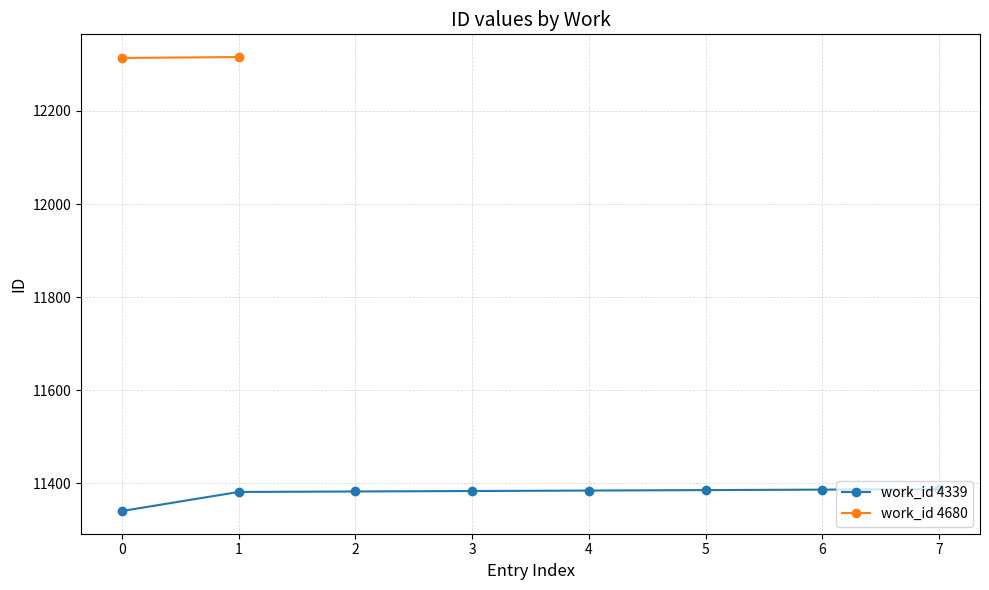

What is the average value?

11378